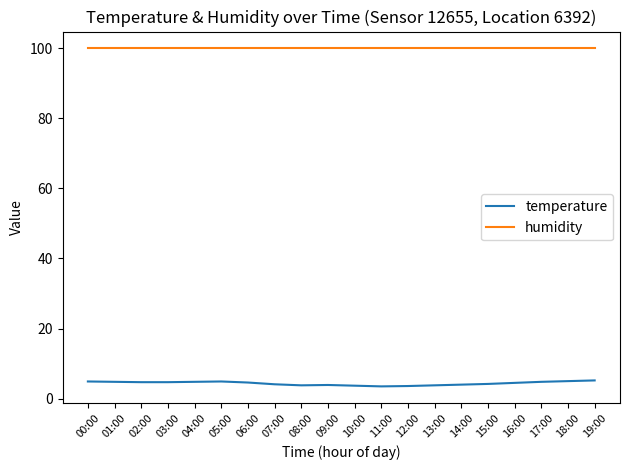

What is the total value across all series at 00:00?

104.8